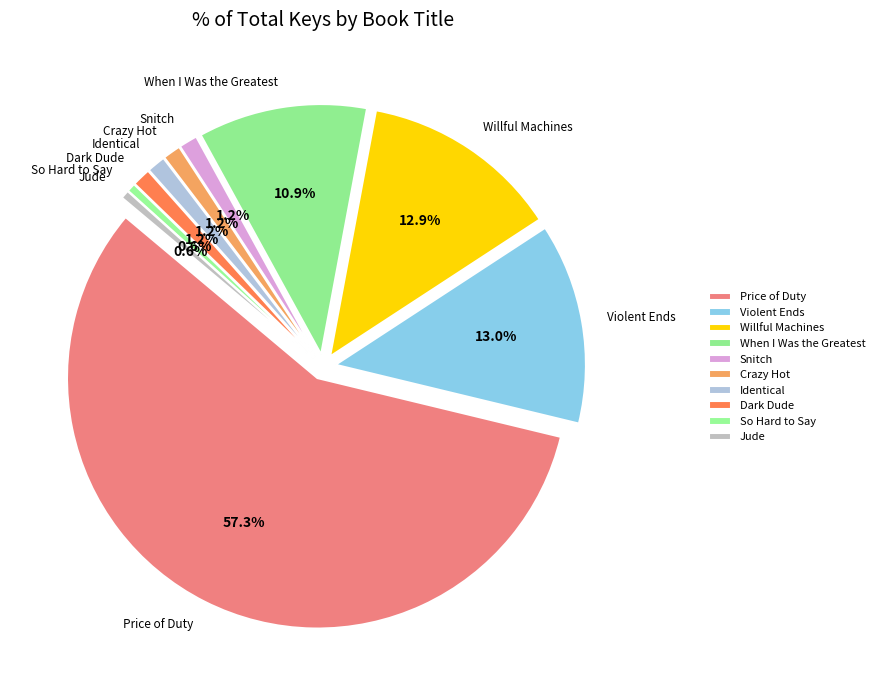

True or false: Snitch accounts for 1% of the total.

True